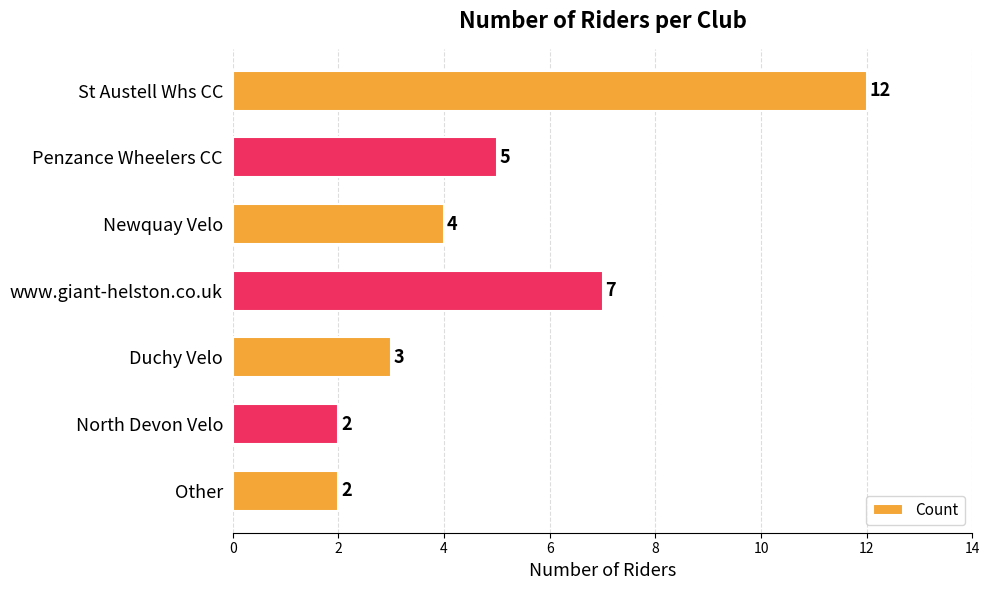

Is it true that the value at Penzance Wheelers CC is 8?

False